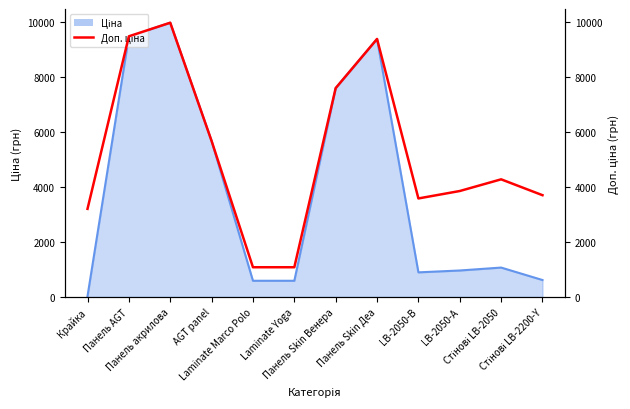

Where is the data nearest to the value 5528?

AGT panel